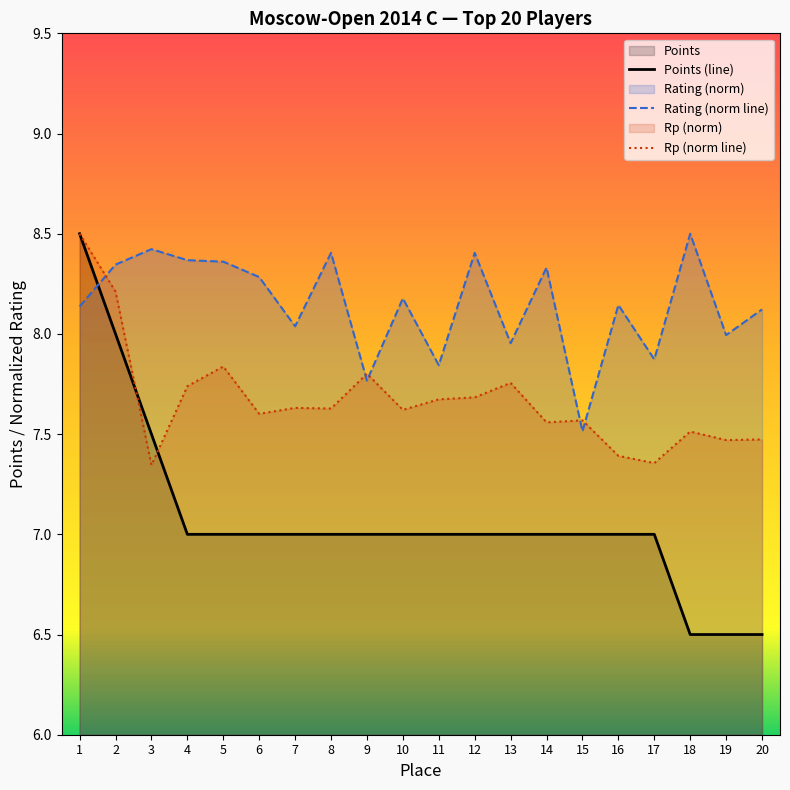

What is the maximum value for Rating (norm line)?

8.5